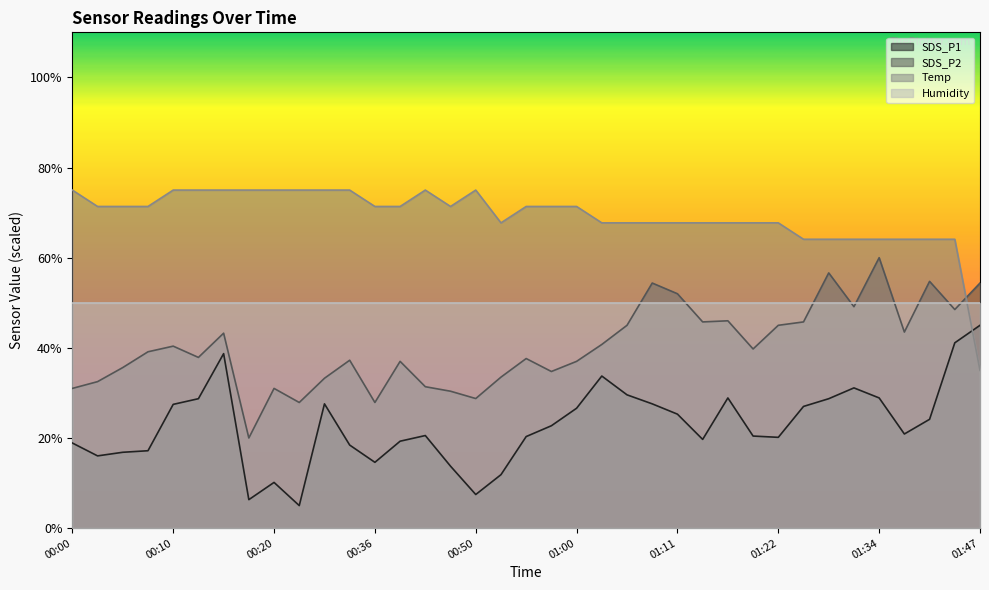

How many intersections are there between Temp and SDS_P2?

1